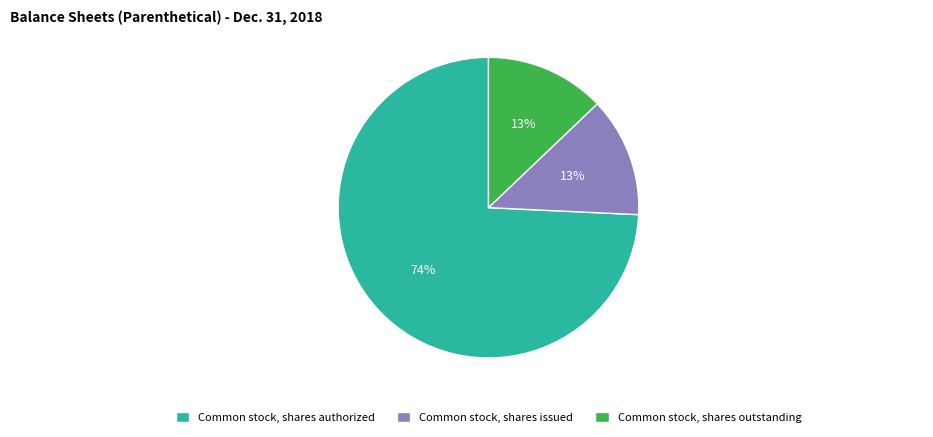

Combined, do Common stock, shares issued and Common stock, shares authorized account for over 50%?

Yes